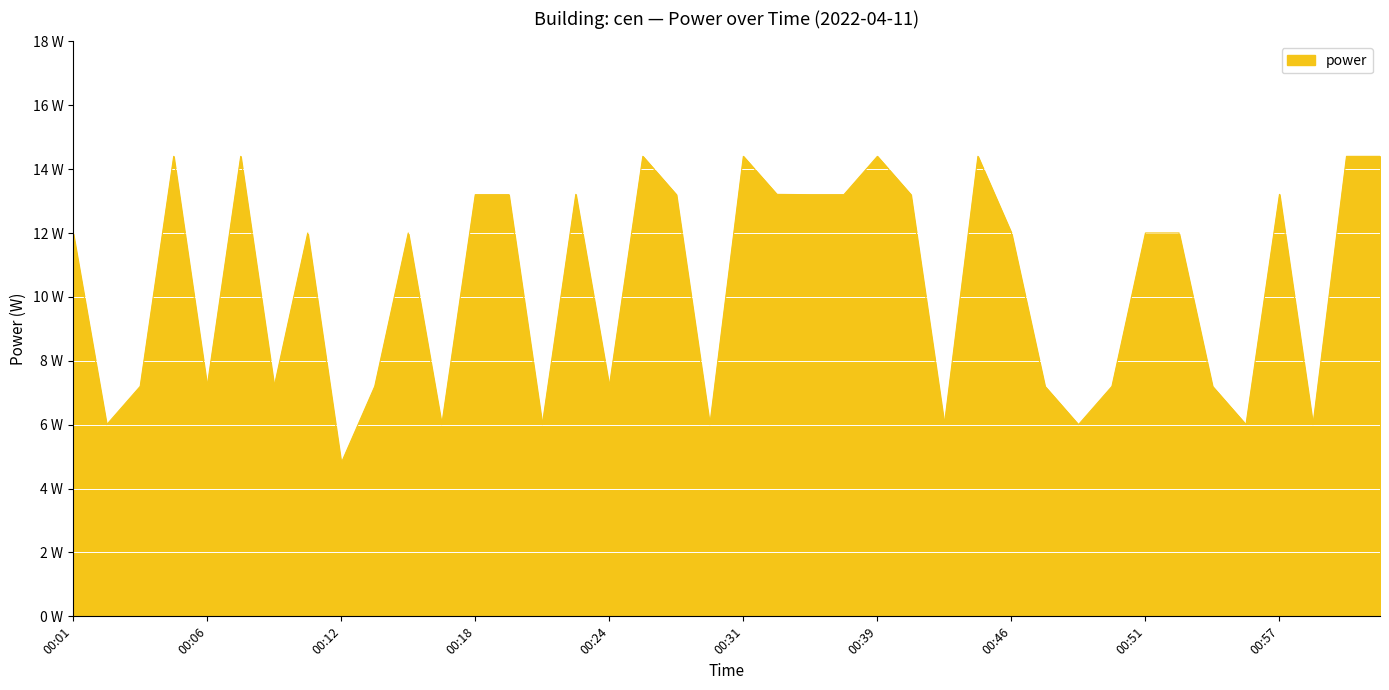

List the labels in order of value, largest first.

00:05, 00:08, 00:26, 00:31, 00:39, 00:44, 01:00, 01:02, 00:23, 00:33, 00:57, 00:18, 00:20, 00:28, 00:35, 00:37, 00:41, 00:01, 00:11, 00:15, 00:46, 00:51, 00:53, 00:03, 00:06, 00:09, 00:13, 00:24, 00:47, 00:49, 00:54, 00:42, 00:02, 00:16, 00:21, 00:29, 00:48, 00:55, 00:58, 00:12